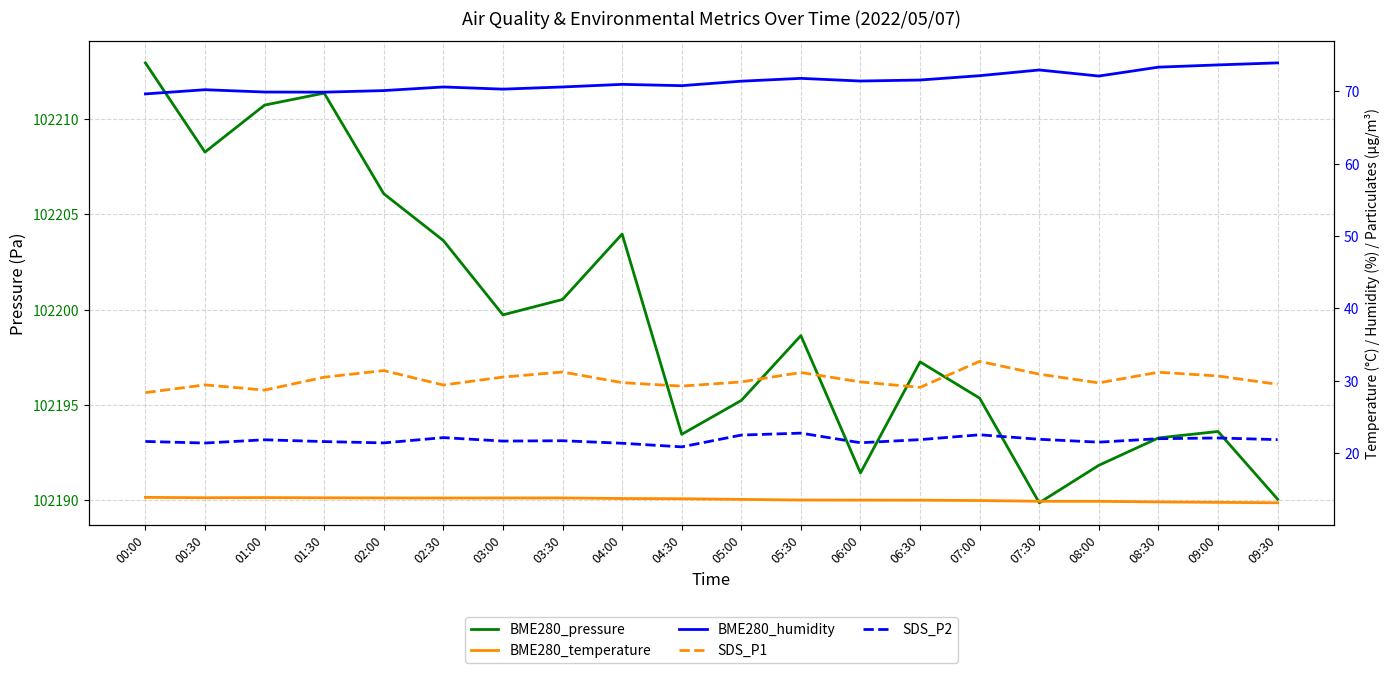

The value of BME280_temperature at 09:30 is 4.5. True or false?

False